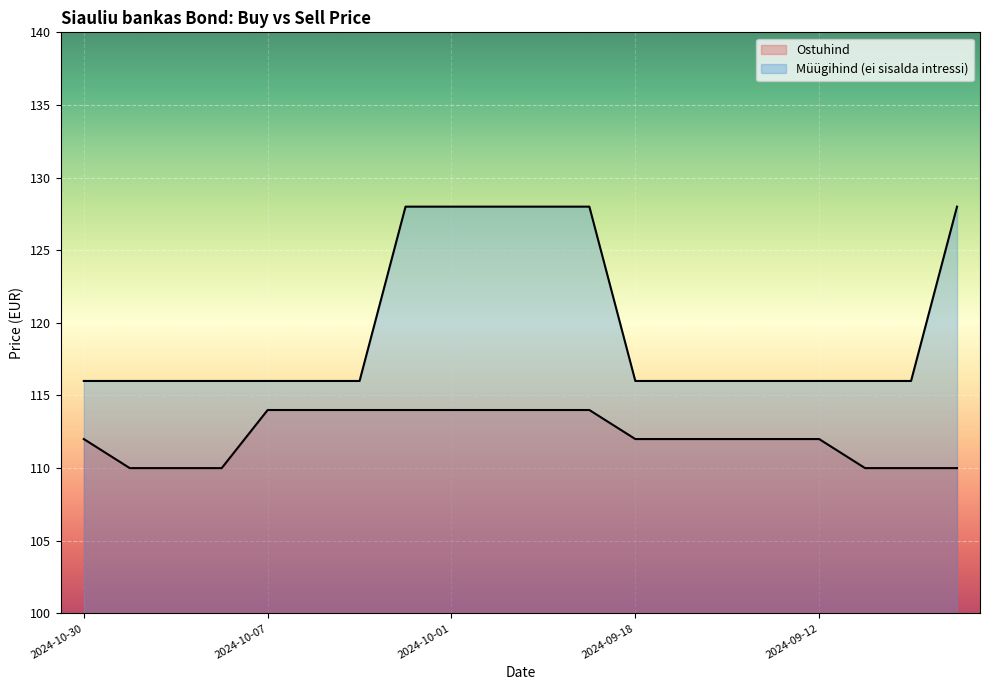

At which label is Müügihind (ei sisalda intressi) closest to 122?

2024-10-30